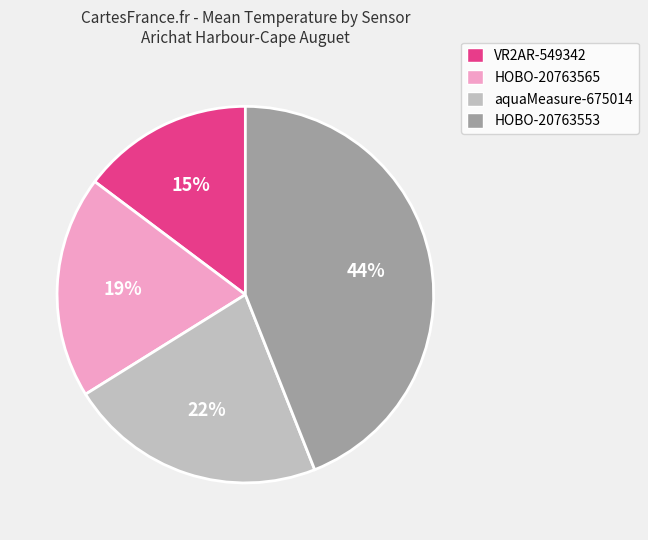

To the nearest percent, what portion does HOBO-20763565 represent?

19%